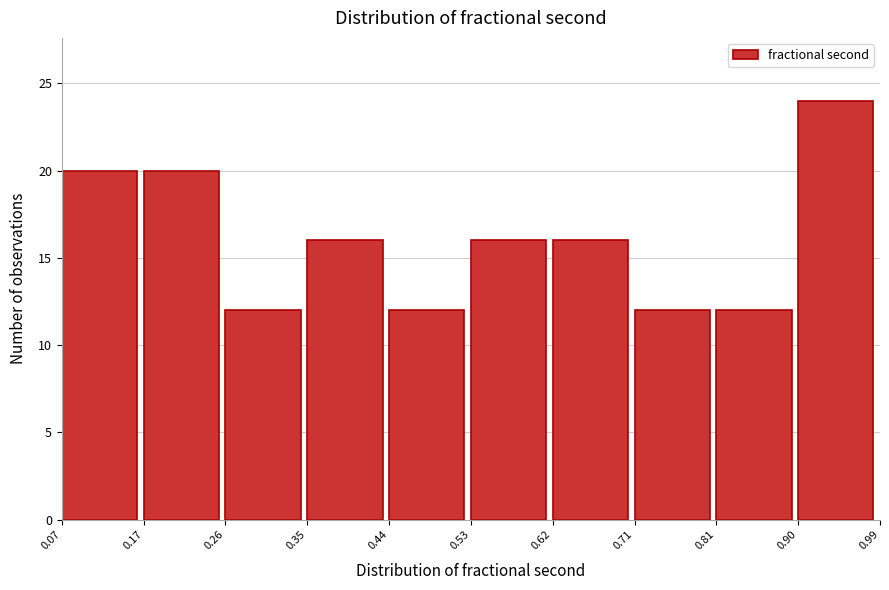

Reading left to right, list every bar in this chart as the range it spans on the x-axis followed by its height. The values are not printed on the chart, so give them approximately, as read against the axis.

0.07 to 0.17: 20
0.17 to 0.26: 20
0.26 to 0.35: 12
0.35 to 0.44: 16
0.44 to 0.53: 12
0.53 to 0.62: 16
0.62 to 0.71: 16
0.71 to 0.81: 12
0.81 to 0.90: 12
0.90 to 0.99: 24